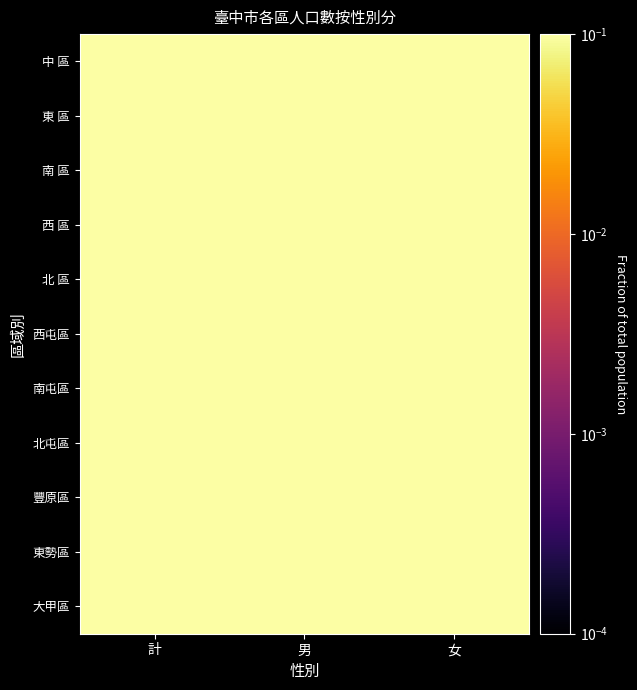

Between 男 and 女, which is larger?

女